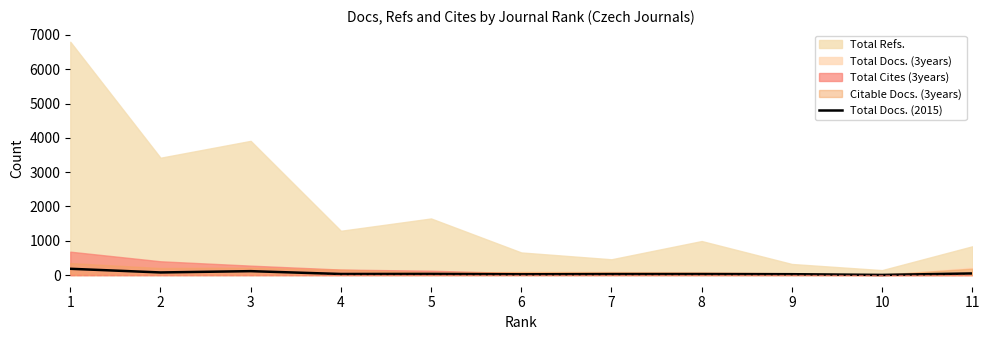

What is the average value?

54